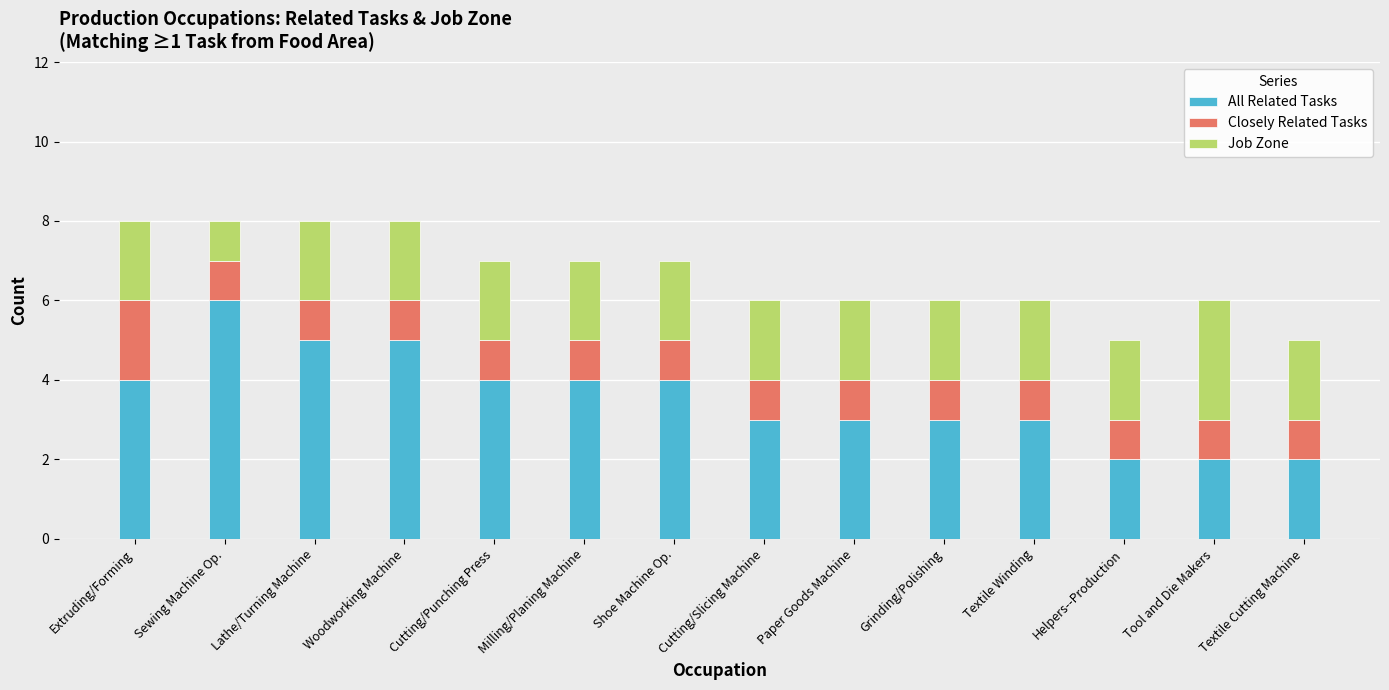

Which category has the highest value in the All Related Tasks series?

Sewing Machine Op.